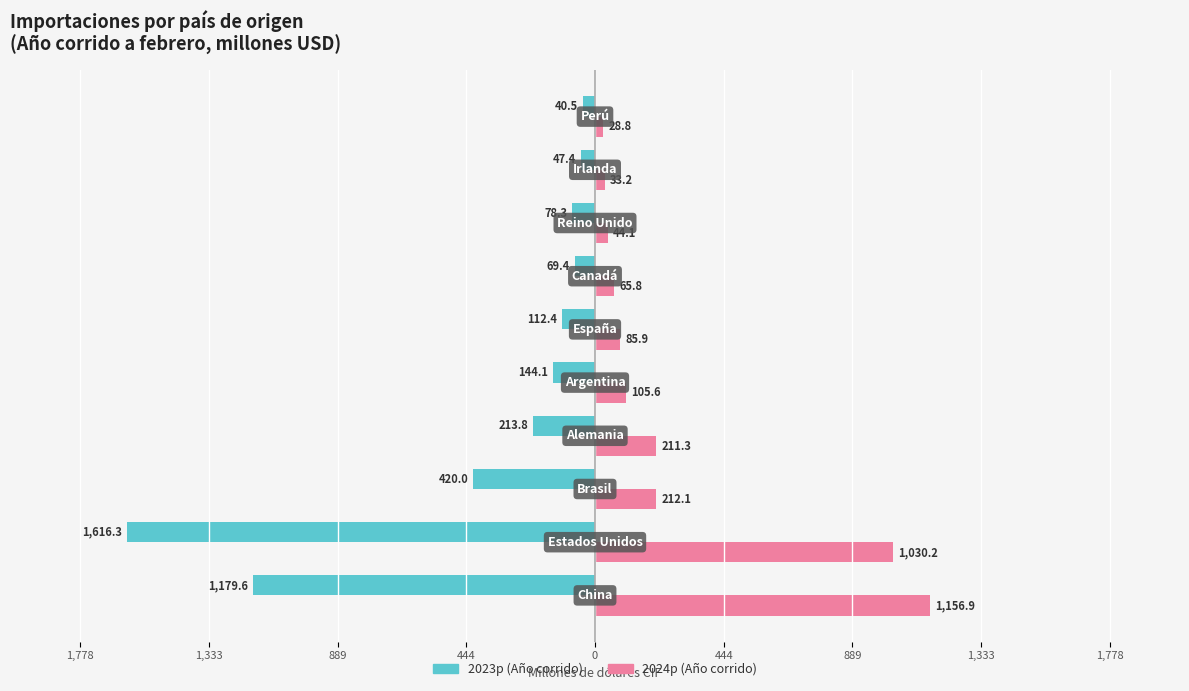

Reading right to left, what are all the values shown in this chart?

2023p (Año corrido): -40.5	-47.4	-78.3	-69.4	-112.4	-144.1	-213.8	-420.0	-1616.3	-1179.6
2024p (Año corrido): 28.8	33.2	44.1	65.8	85.9	105.6	211.3	212.1	1030.2	1156.9